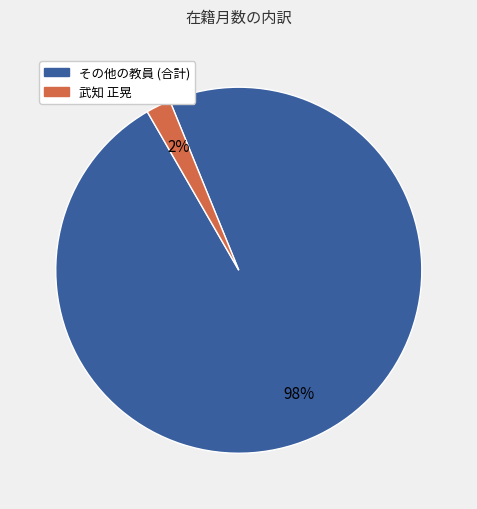

Combined, do その他の教員 (合計) and 武知 正晃 account for over 50%?

Yes